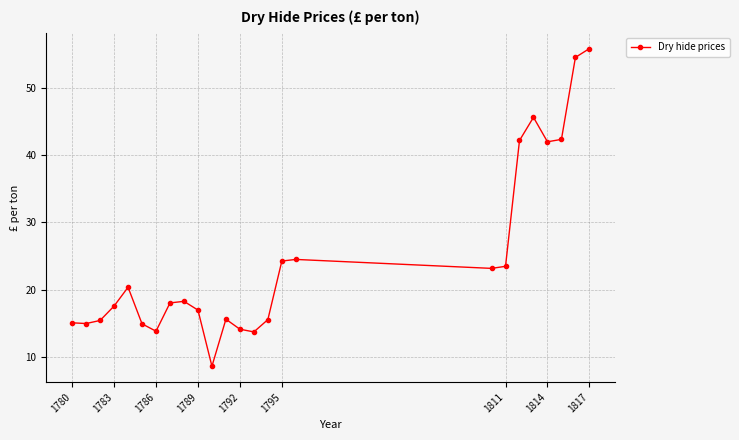

What is the value of the 4th point from the left?

17.5